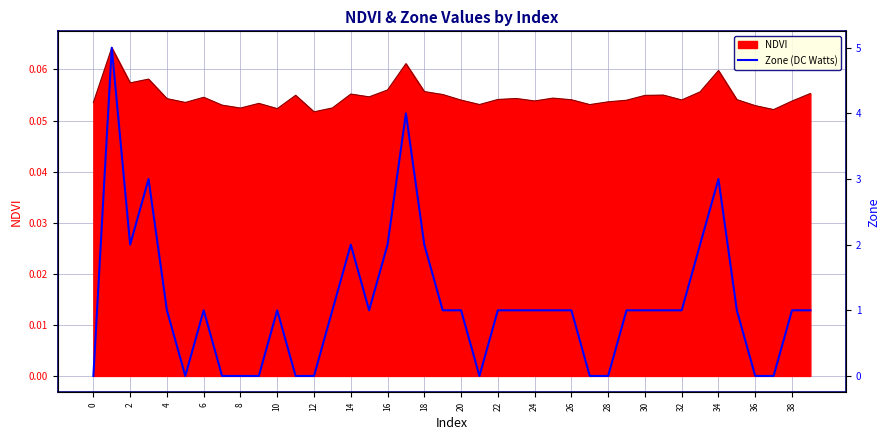

What is the change in value from 34 to 36?

-3